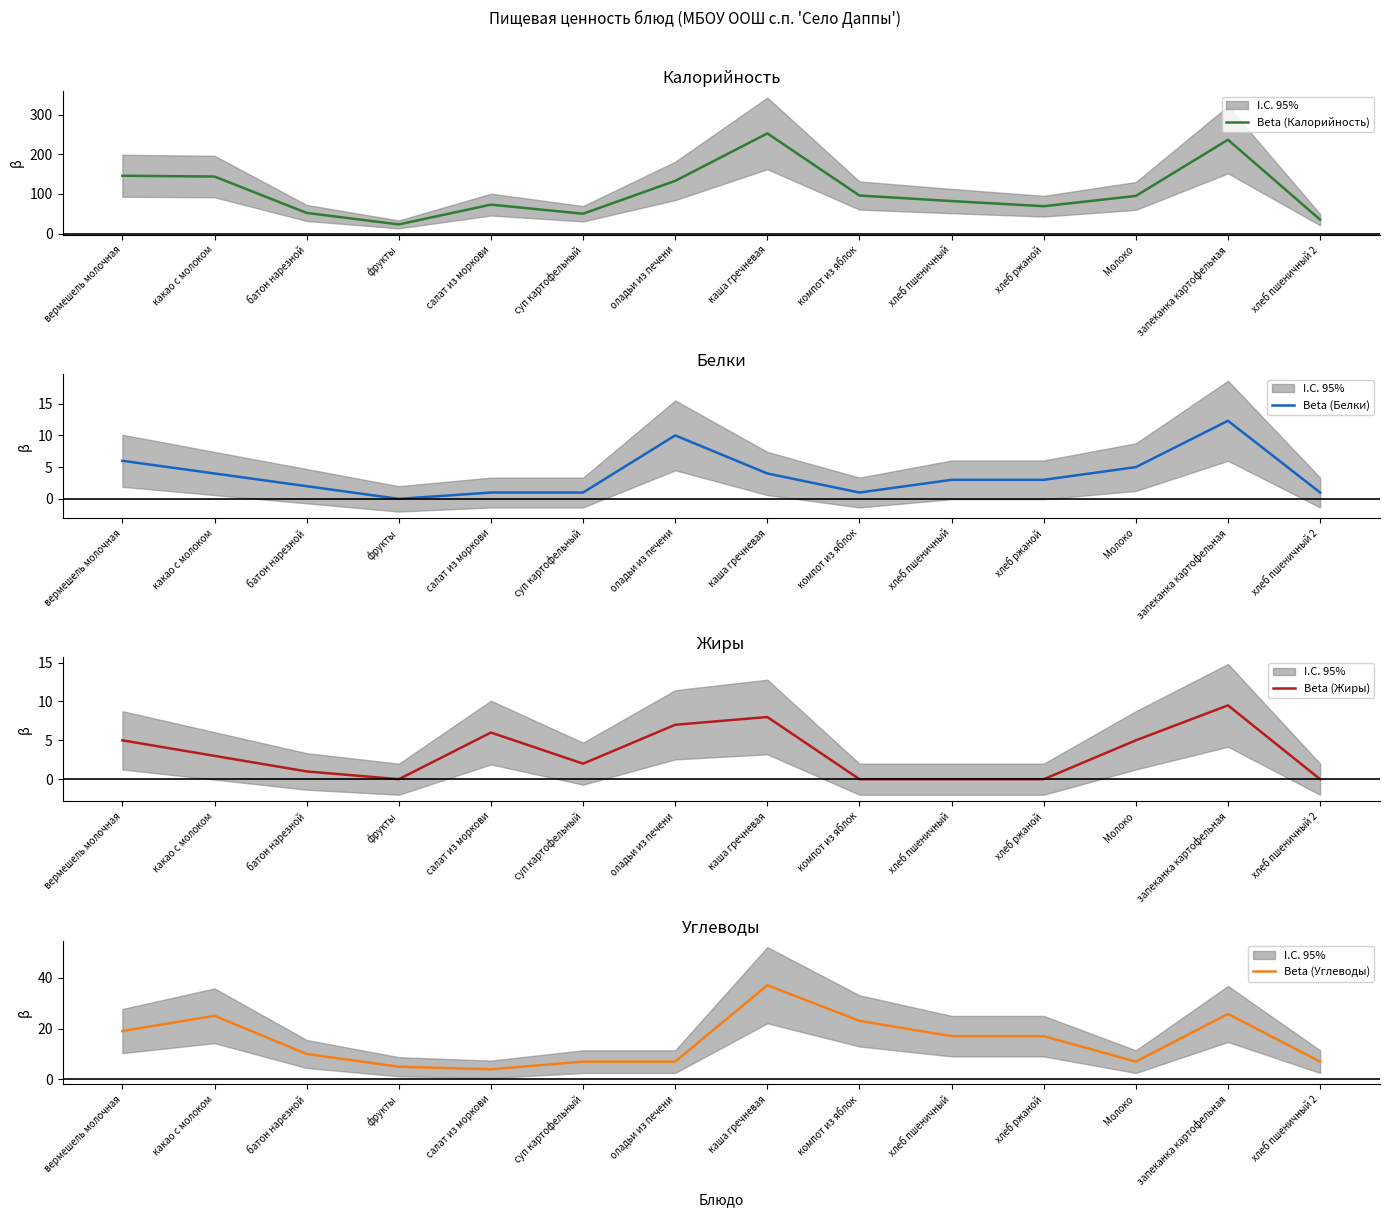

What is the label of the 1st point from the right?

хлеб пшеничный 2